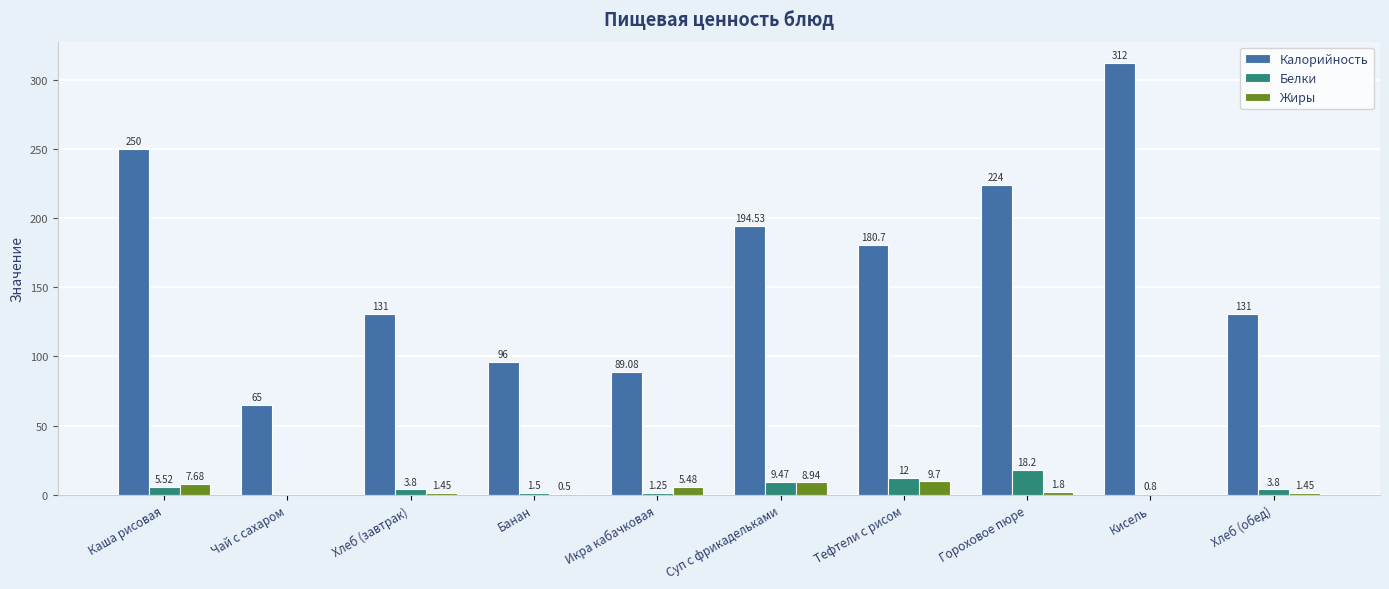

At which label is Калорийность closest to 188?

Суп с фрикадельками